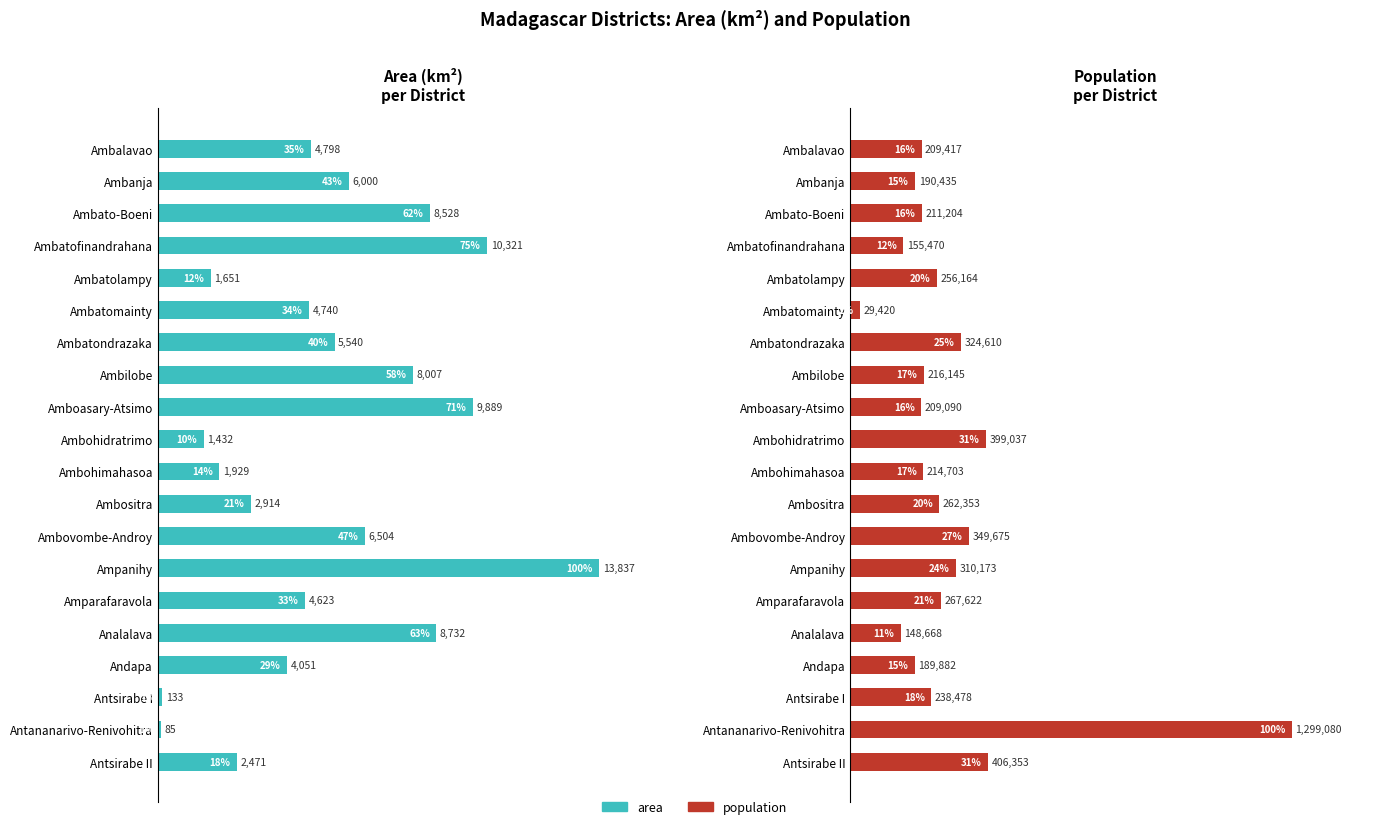

Reading left to right, list all the values displayed in this chart.

area: 34.7	43.4	61.6	74.6	11.9	34.3	40.0	57.9	71.5	10.4	13.9	21.1	47.0	100.0	33.4	63.1	29.3	1.0	0.6	17.9
population: 16.1	14.7	16.3	12.0	19.7	2.3	25.0	16.6	16.1	30.7	16.5	20.2	26.9	23.9	20.6	11.4	14.6	18.4	100.0	31.3